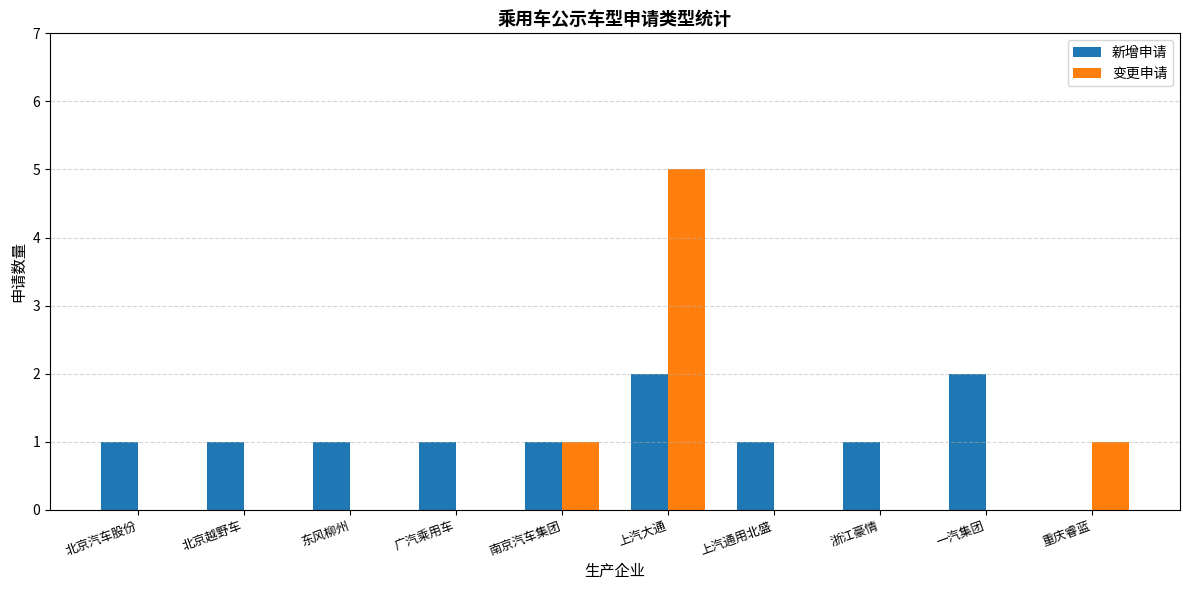

Is the value of 变更申请 at 东风柳州 greater than the value of 新增申请 at 北京越野车?

No